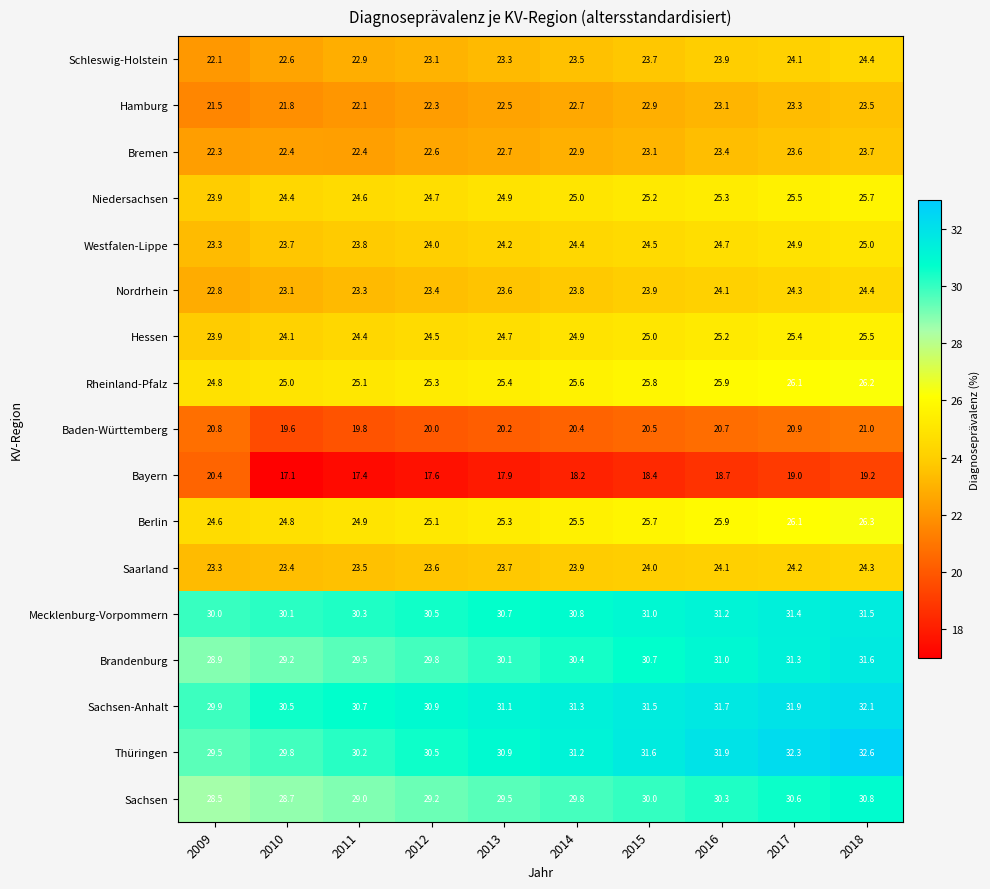

At which label is Mecklenburg-Vorpommern closest to 30?

2009